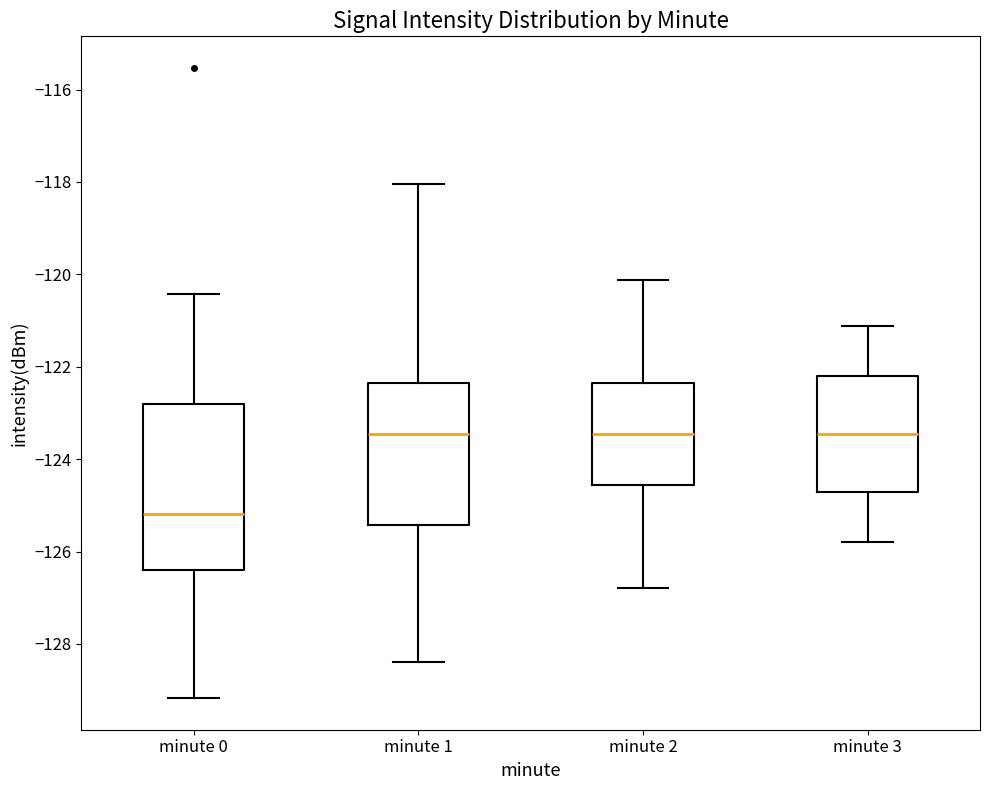

Reading left to right, read every box against the y-axis: the position of its median line, the range the box covers, and the ends of its whiskers. The values are not printed on the chart, so give them approximately, as read against the axis.

minute 0: median -125.2, box -126.4 to -122.8, whiskers -129.2 to -120.4
minute 1: median -123.4, box -125.4 to -122.4, whiskers -128.4 to -118.0
minute 2: median -123.4, box -124.6 to -122.4, whiskers -126.8 to -120.2
minute 3: median -123.4, box -124.8 to -122.2, whiskers -125.8 to -121.2